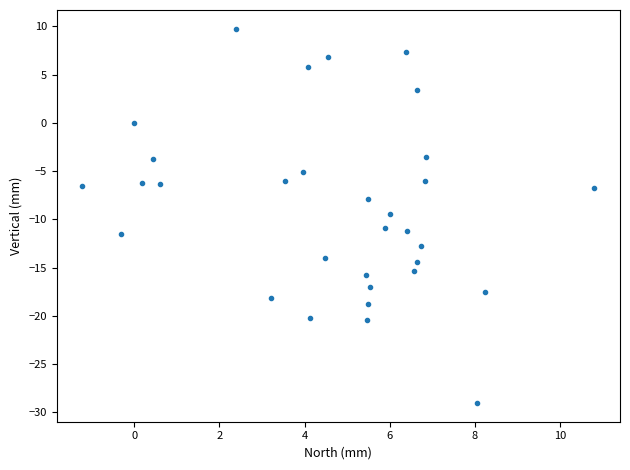

What is the range of Y values (max minus min)?

38.8